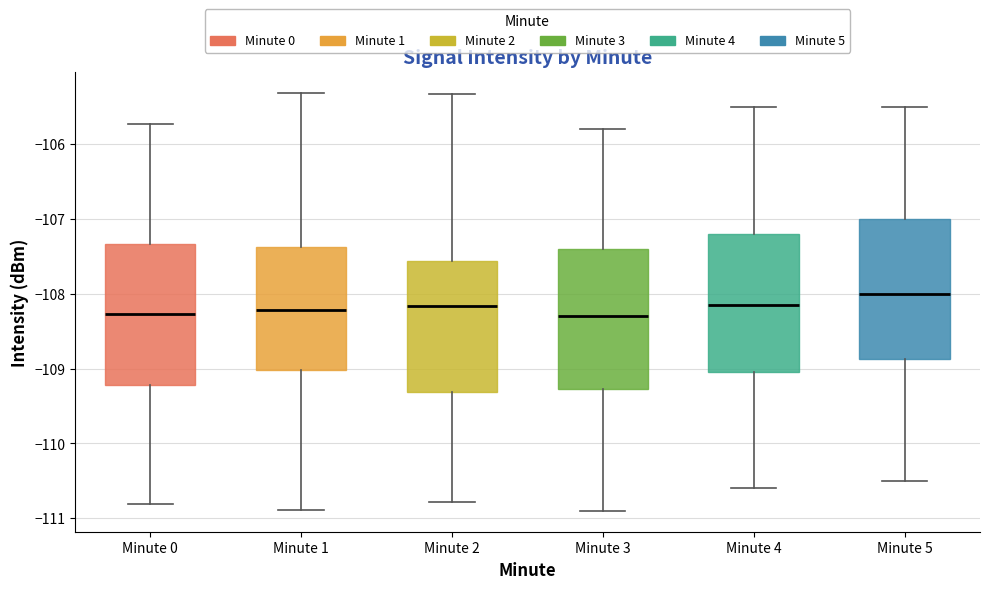

Reading left to right, read every box against the y-axis: the position of its median line, the range the box covers, and the ends of its whiskers. The values are not printed on the chart, so give them approximately, as read against the axis.

Minute 0: median -108.3, box -109.2 to -107.3, whiskers -110.8 to -105.7
Minute 1: median -108.2, box -109.0 to -107.4, whiskers -110.9 to -105.3
Minute 2: median -108.2, box -109.3 to -107.6, whiskers -110.8 to -105.3
Minute 3: median -108.3, box -109.3 to -107.4, whiskers -110.9 to -105.8
Minute 4: median -108.1, box -109.0 to -107.2, whiskers -110.6 to -105.5
Minute 5: median -108.0, box -108.9 to -107.0, whiskers -110.5 to -105.5